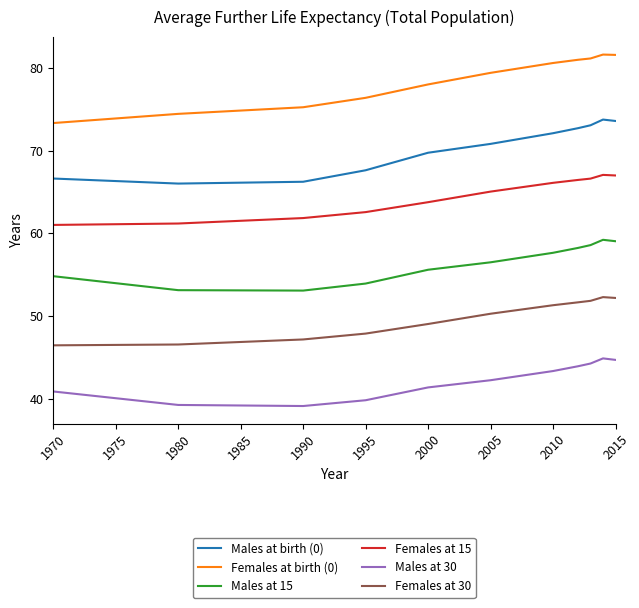

What is the minimum value for Males at 15?

53.1